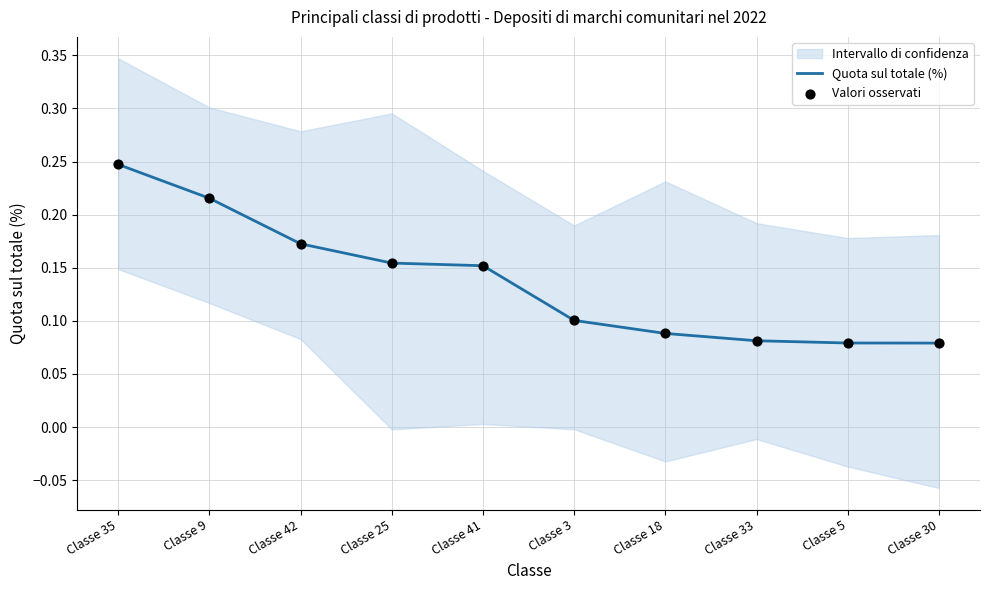

Is the value of Quota sul totale (%) at Classe 3 greater than the value of Valori osservati at Classe 42?

No